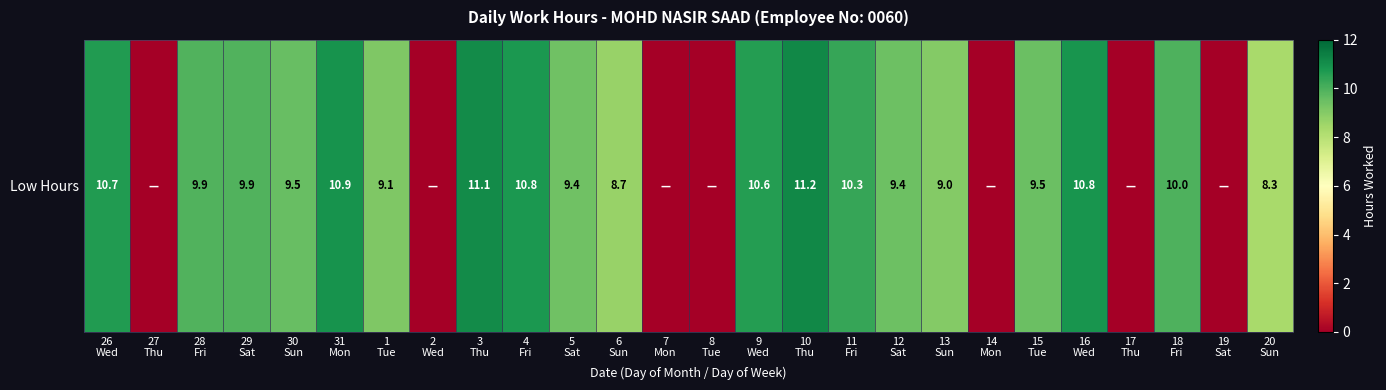

Read the value at 13
Sun.

9.0